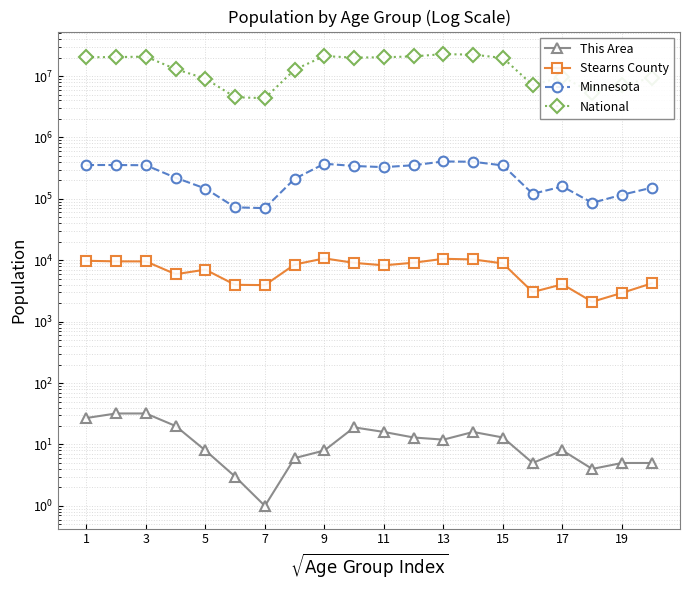

In Minnesota, how many points are higher than both neighbors (excluding endpoints)?

4